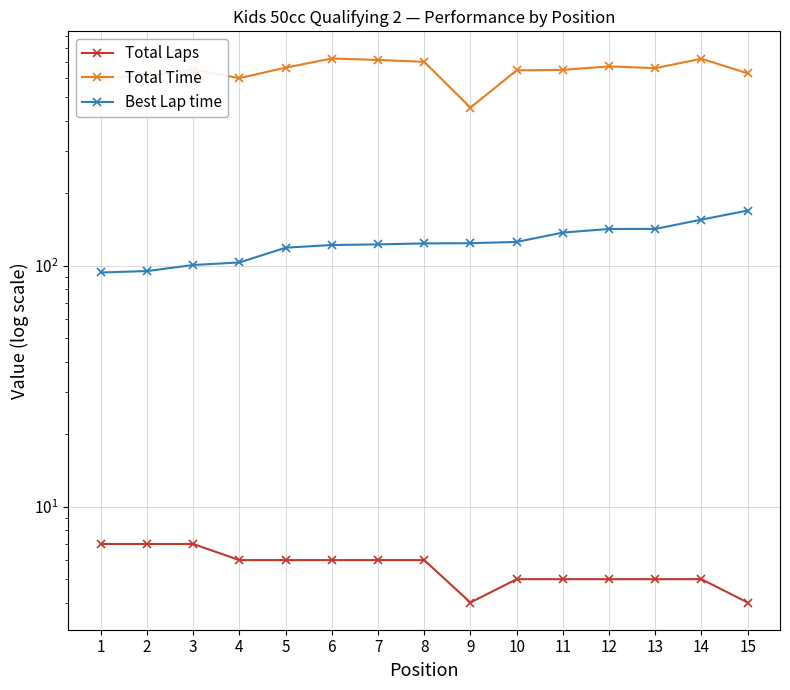

Read the Best Lap time value at 10.

125.7